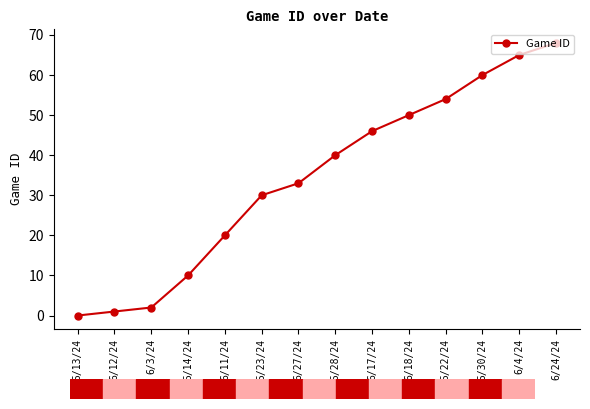

What value does the data have at 6/24/24, to the nearest 5?

70